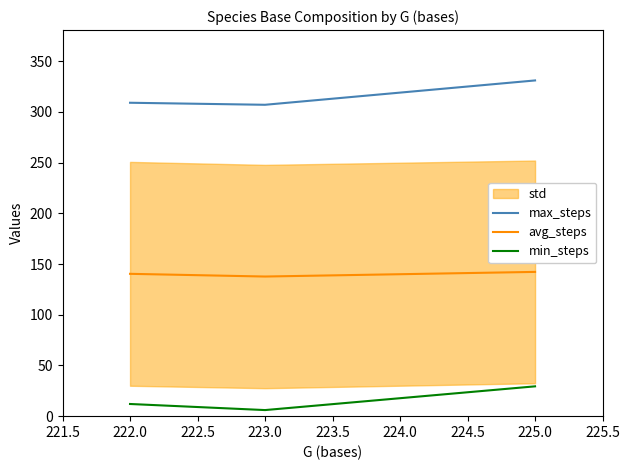

Is the value of max_steps at 222.0 greater than the value of min_steps at 225.0?

Yes